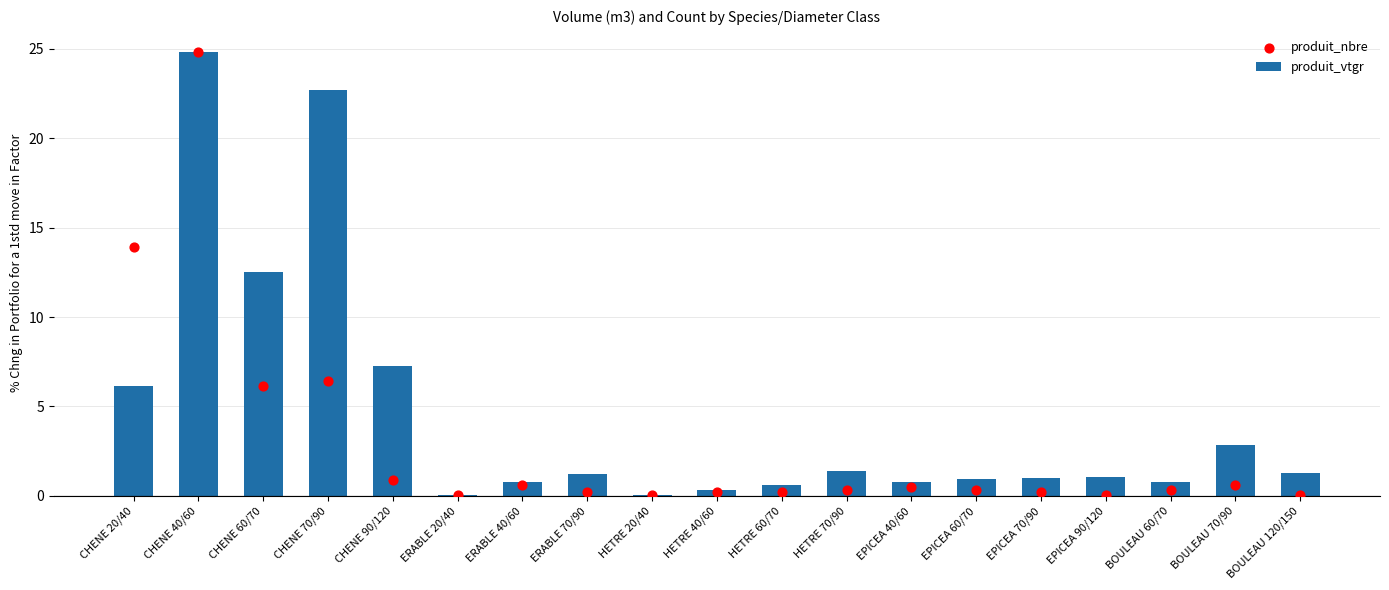

What is the total value across all series at EPICEA 60/70?

1.3